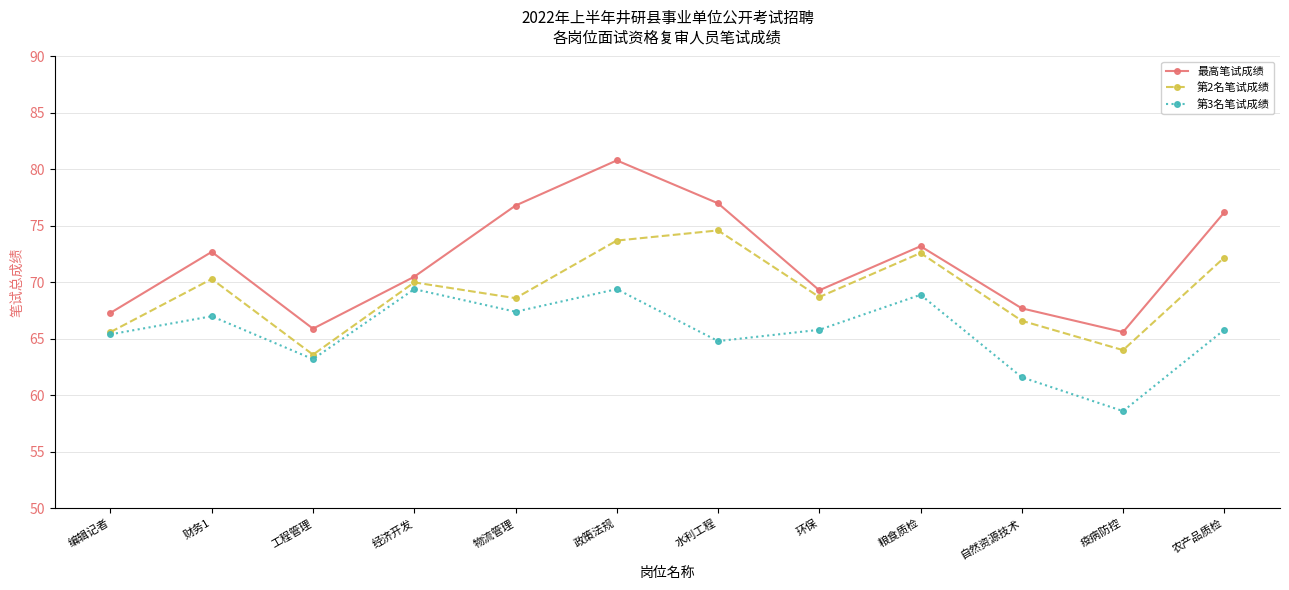

What is the difference between the second highest and minimum values in the 第2名笔试成绩 series?

10.1